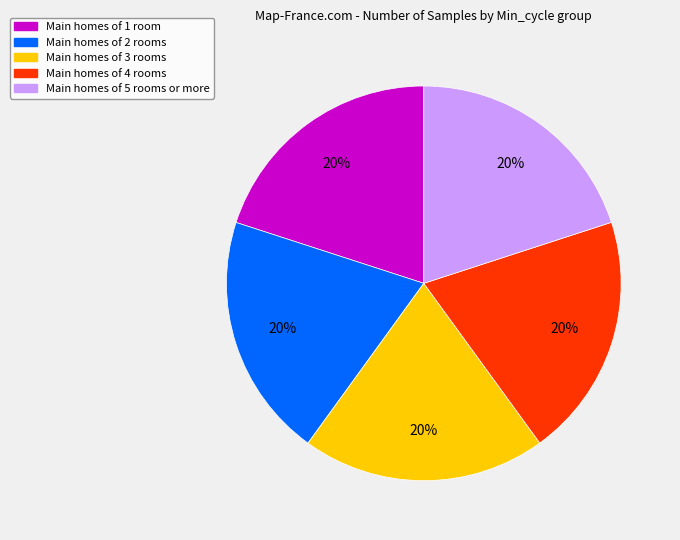

Is there any slice that represents more than half of the pie?

No